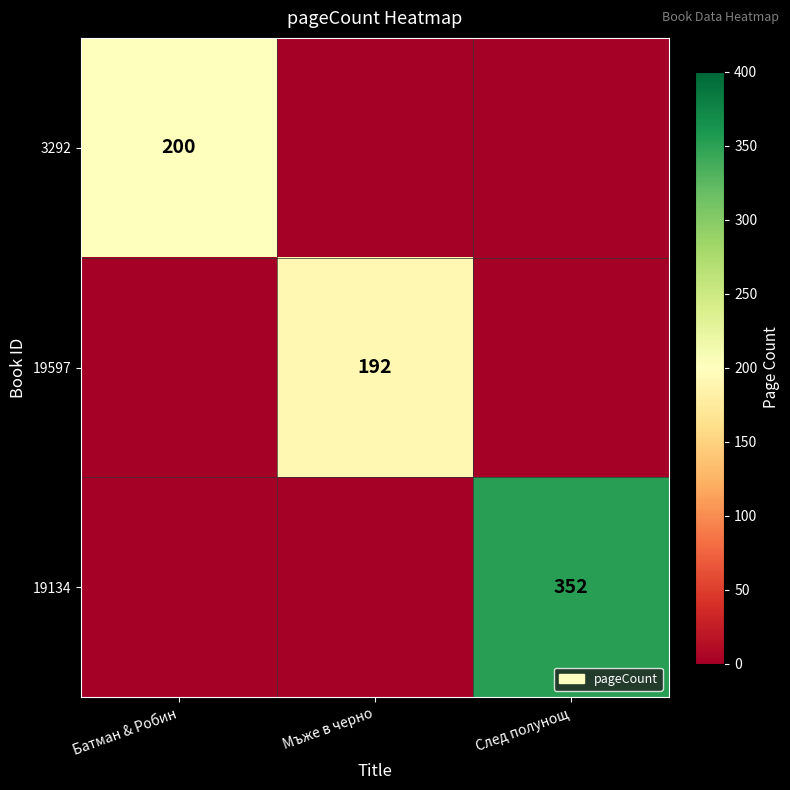

Which category has the highest value across all series?

След полунощ